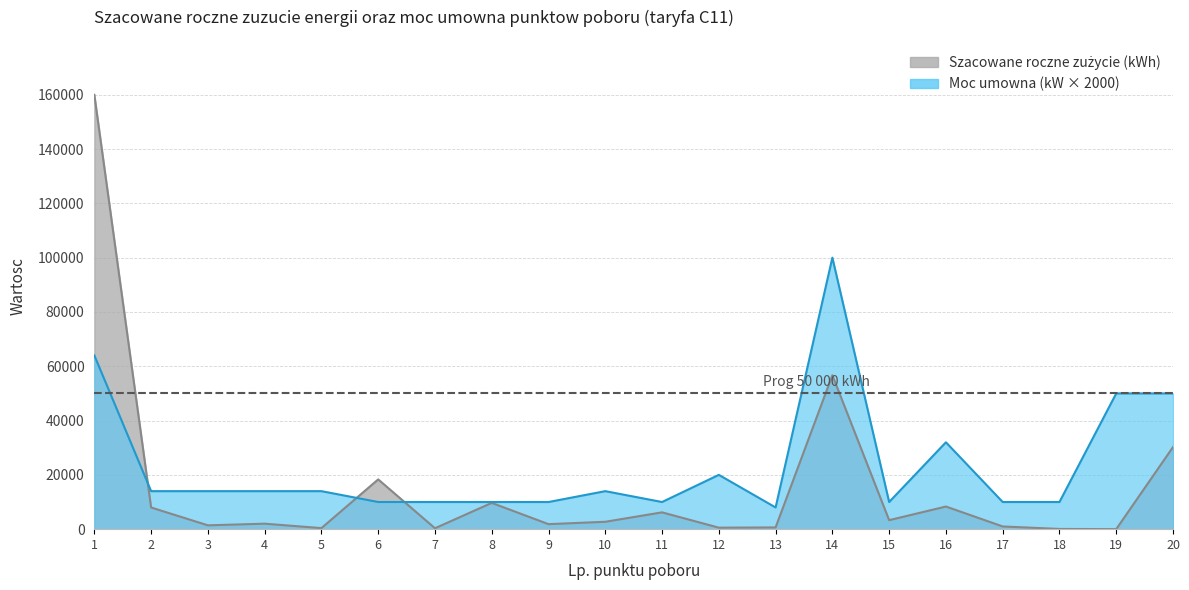

How many intersections are there between Moc umowna and Szacowane roczne zuzycie (kWh)?

3